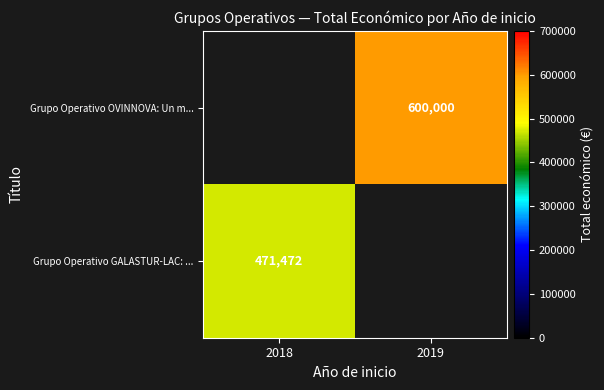

What is the greatest value displayed?

600000.0